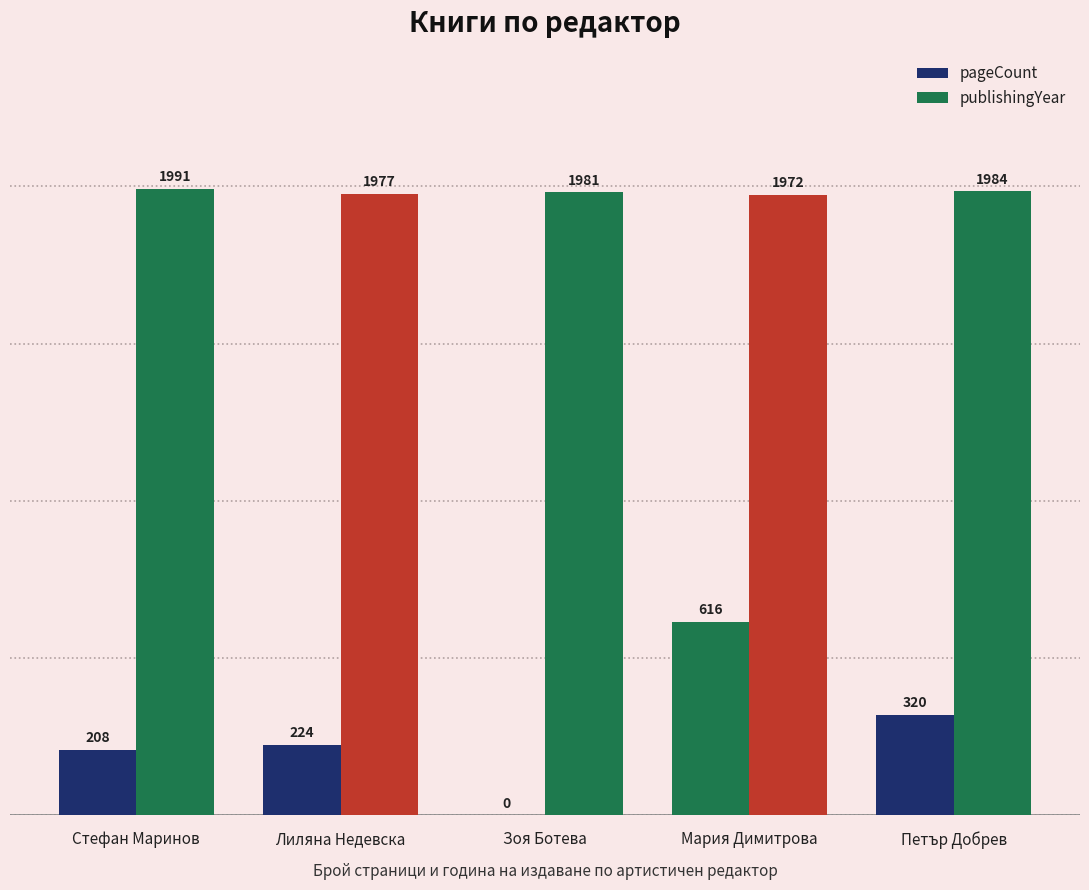

What is the sum of the publishingYear values at Стефан Маринов and Зоя Ботева?

3972